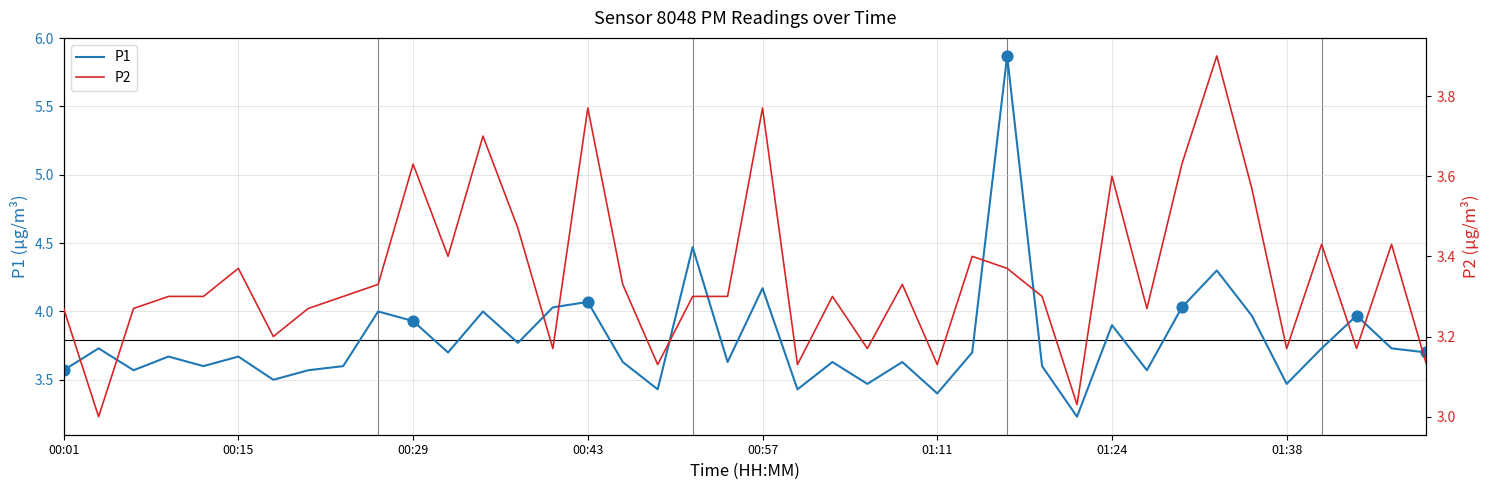

Which series reaches the maximum Y coordinate?

P1